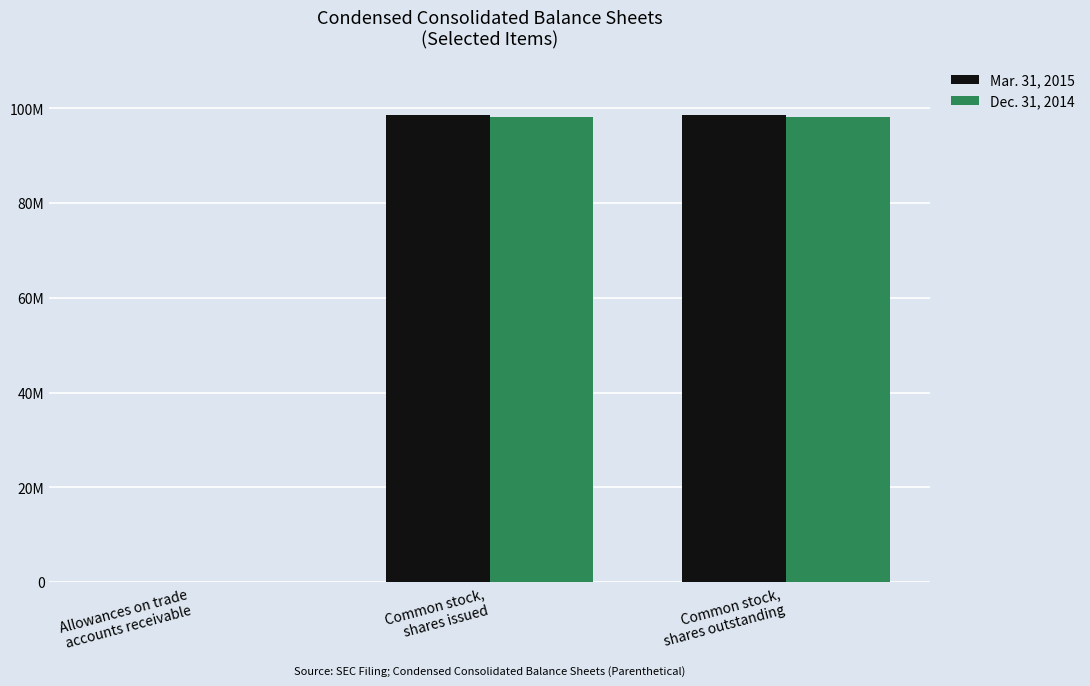

Which series has the largest range (max minus min)?

Mar. 31, 2015